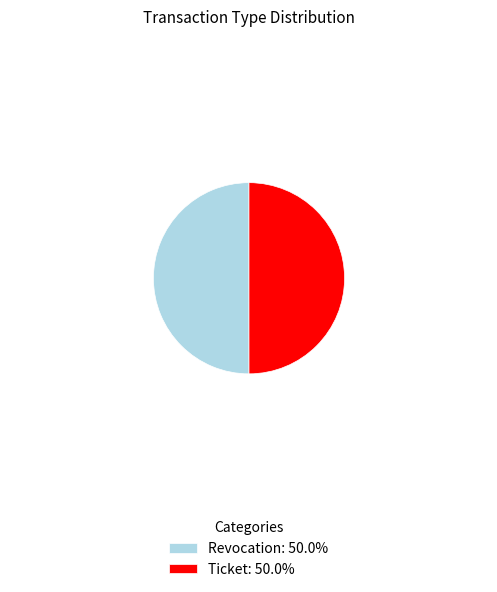

What is the ratio of the value at Ticket: 50.0% to the value at Revocation: 50.0%?

1.0